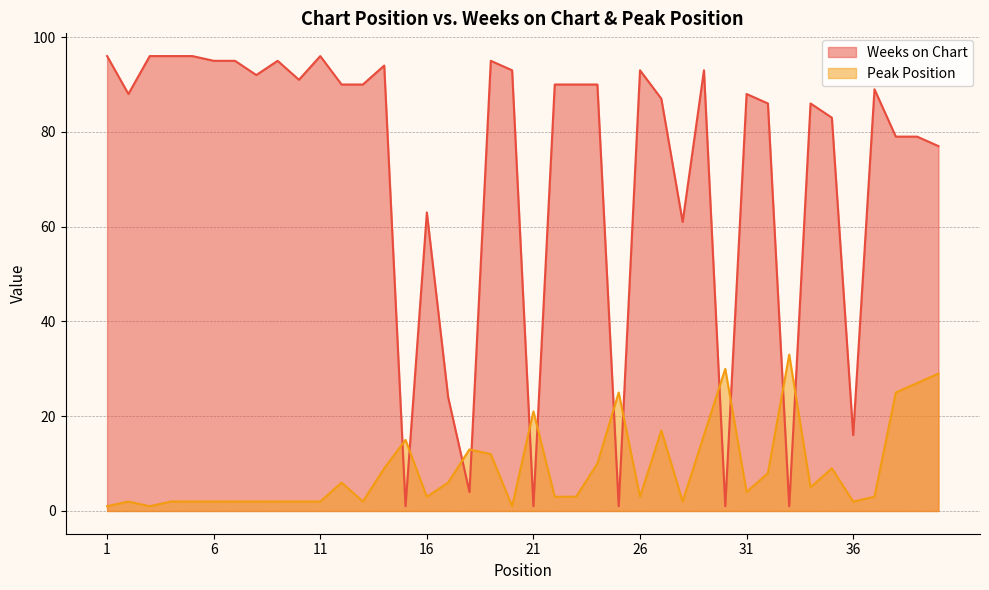

List the series in order of their peak value, lowest first.

Peak Position, Weeks on Chart